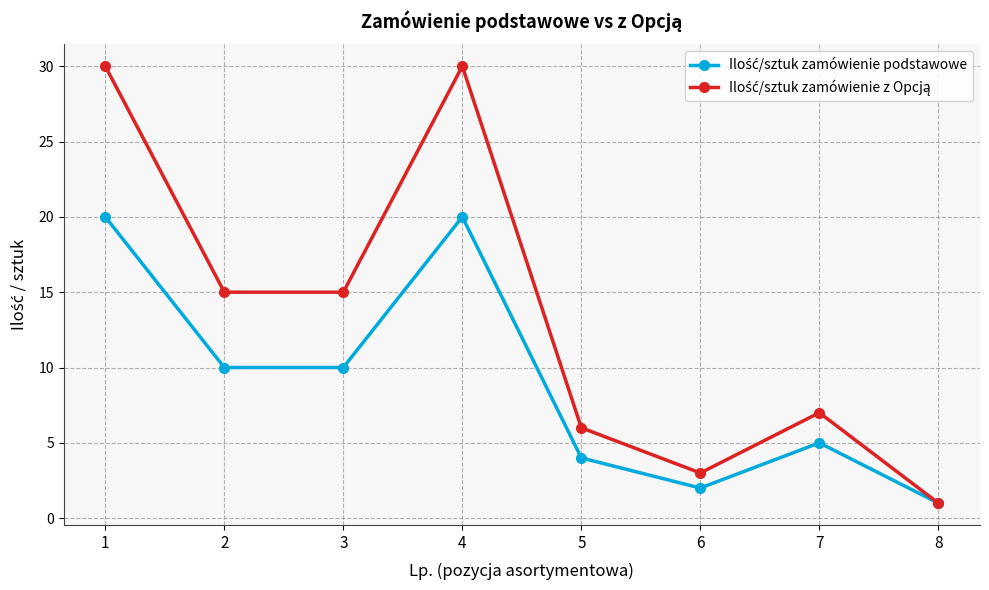

What is the maximum value shown in the chart?

30